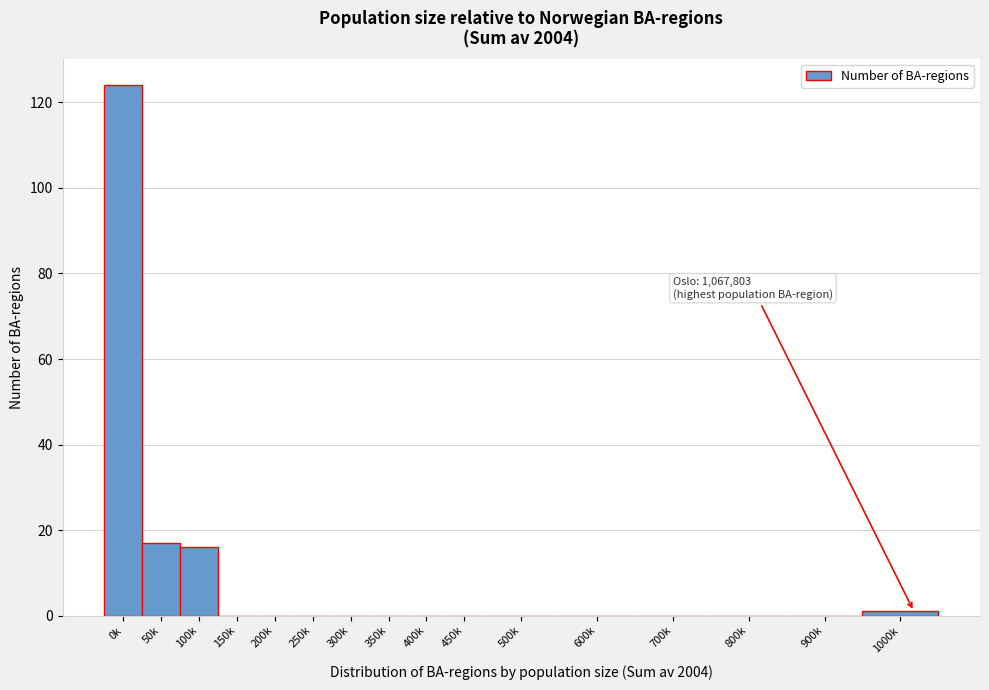

Reading right to left, extract all data points from this chart.

1000k=1	900k=0	800k=0	700k=0	600k=0	500k=0	450k=0	400k=0	350k=0	300k=0	250k=0	200k=0	150k=0	100k=16	50k=17	0k=124